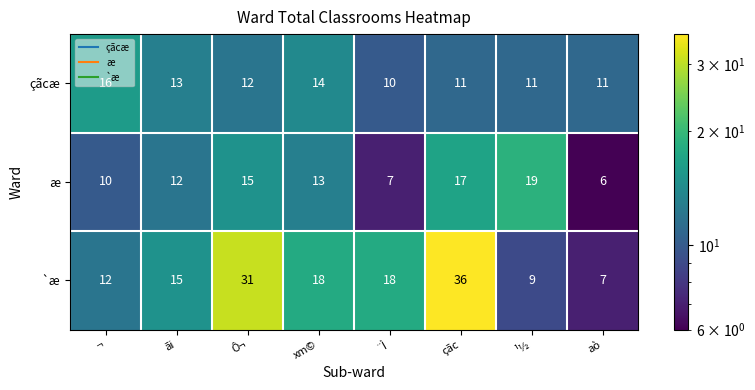

True or false: çãcæ has a value of 4 at Ô¬.

False